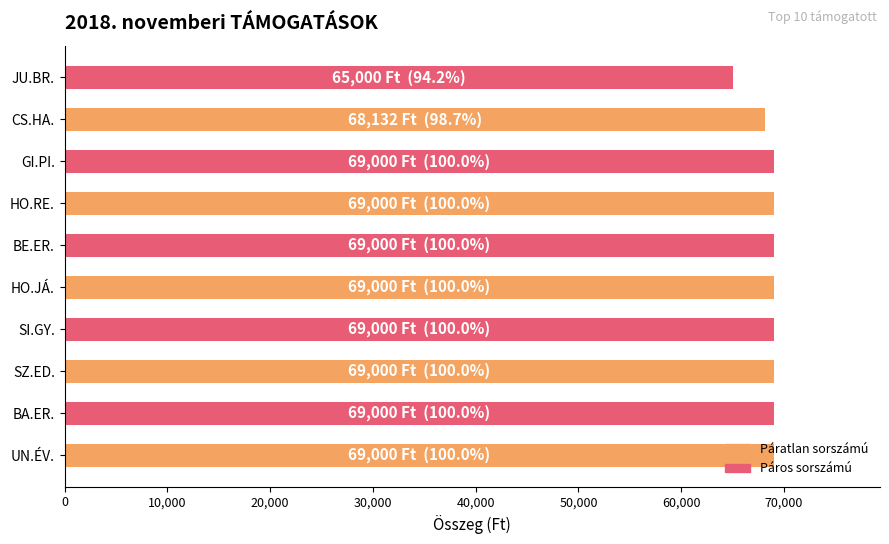

What is the difference between the maximum and minimum values?

4000